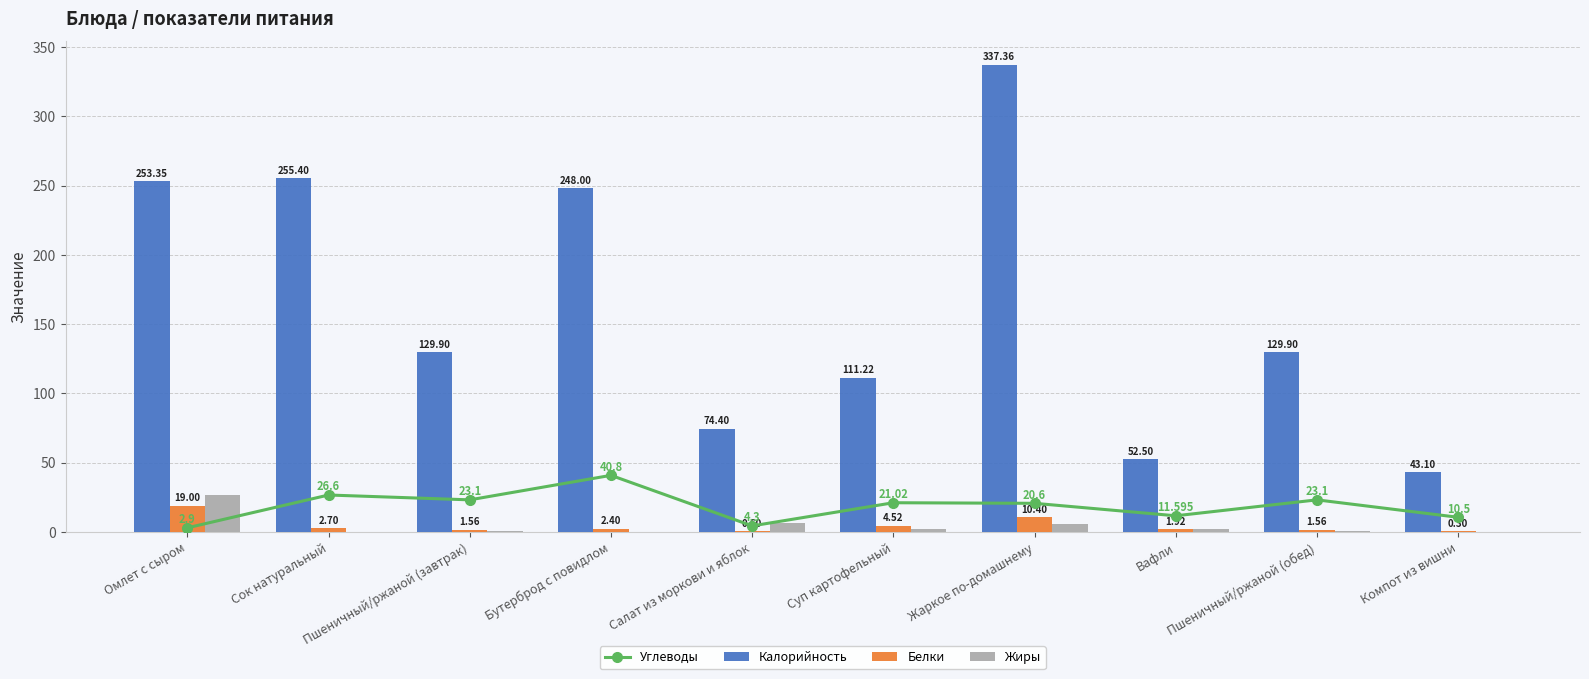

What is the difference between the maximum and minimum values in the Калорийность series?

294.3